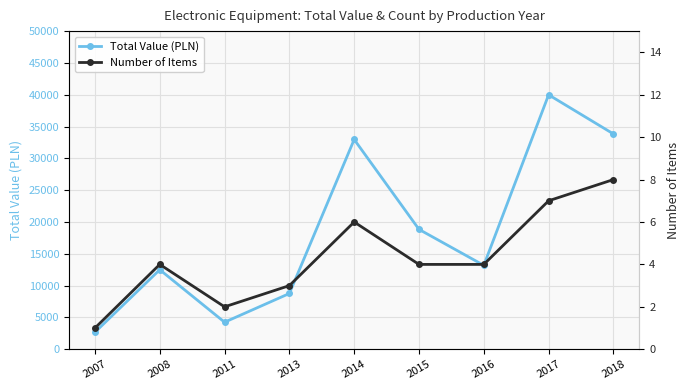

Which category has the lowest value in the Number of Items series?

2007